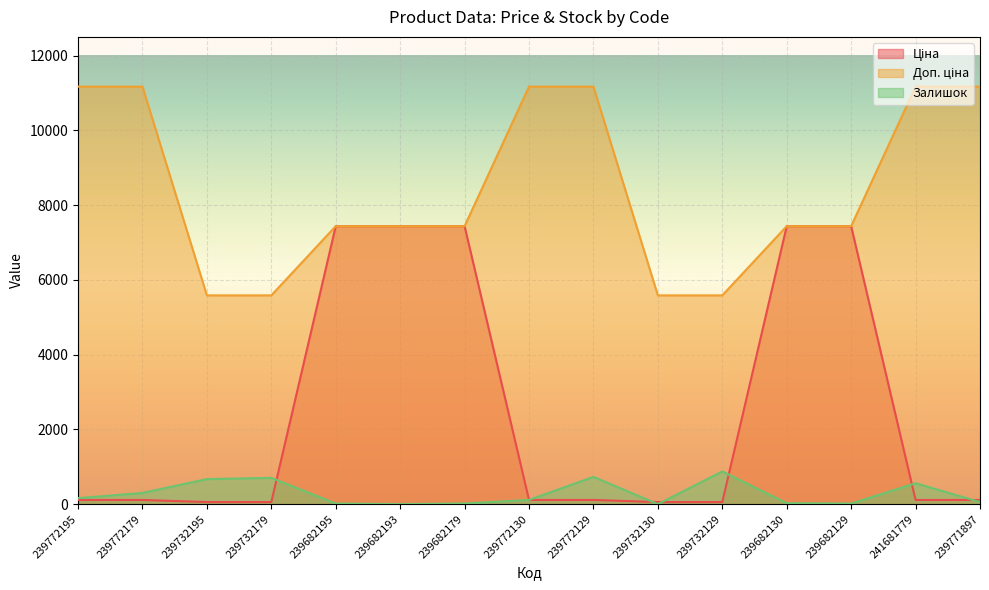

What is the label of the 5th point from the right?

239732129